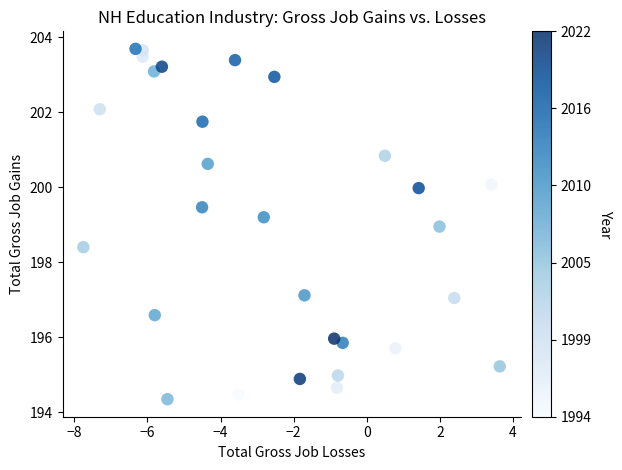

What is the range of X values (max minus min)?

11.4